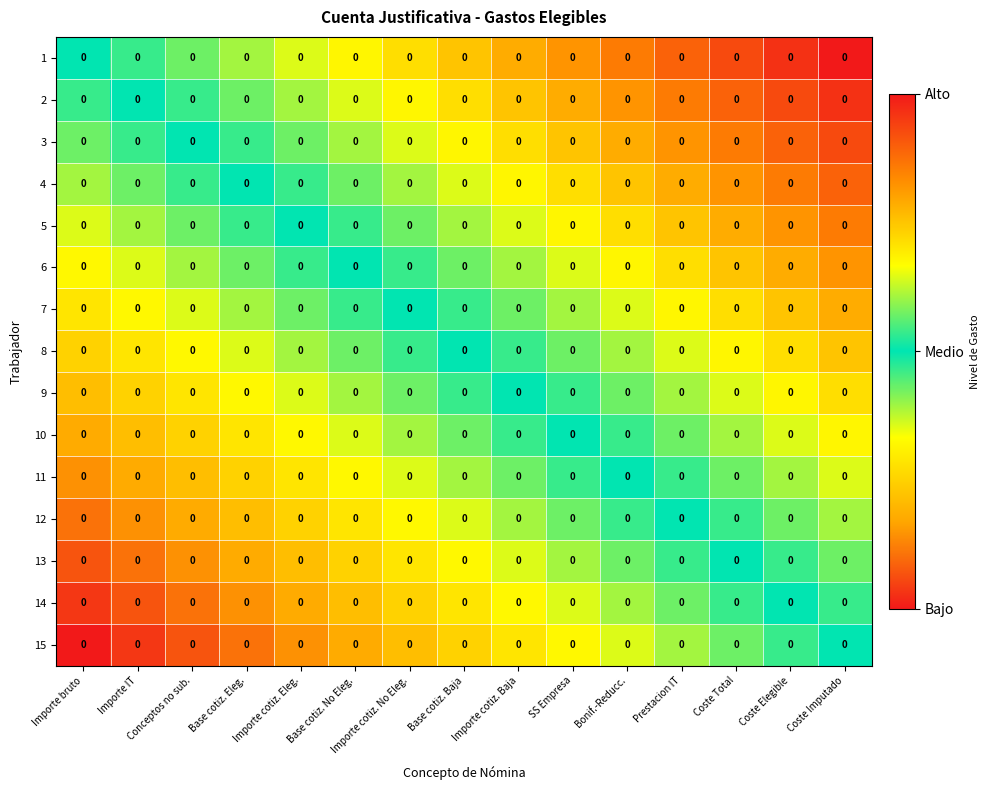

Which category has the lowest value in the 13 series?

Importe bruto